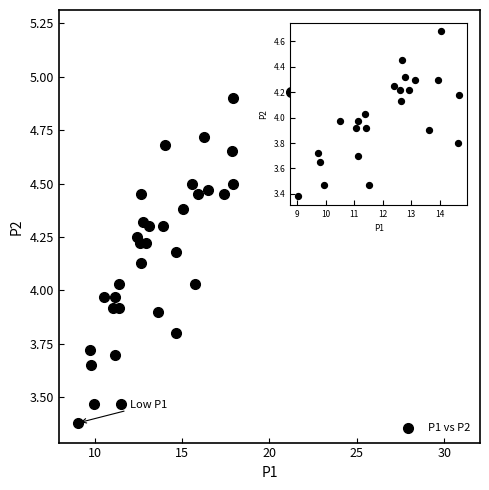

What is the range of Y values (max minus min)?

1.8